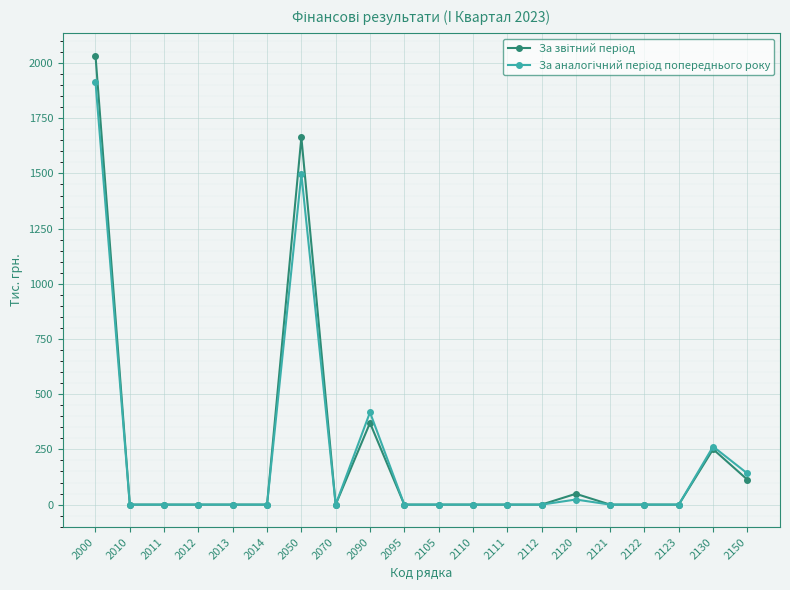

What is the maximum value shown in the chart?

2034